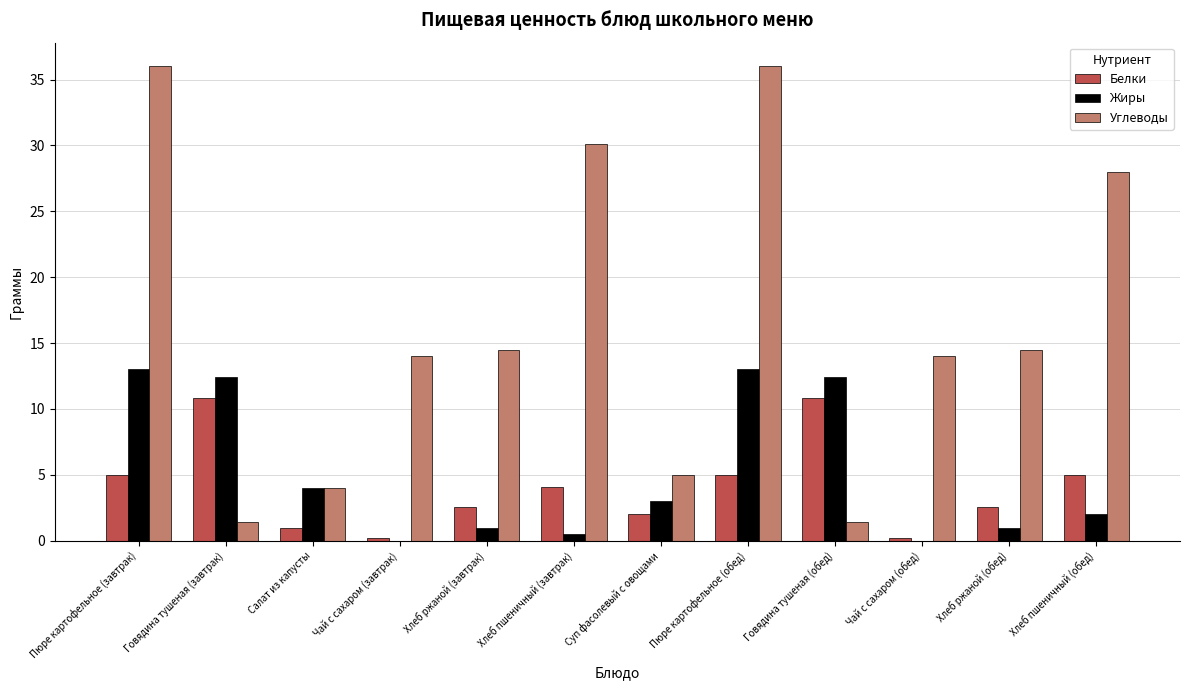

How many groups of bars are there?

12